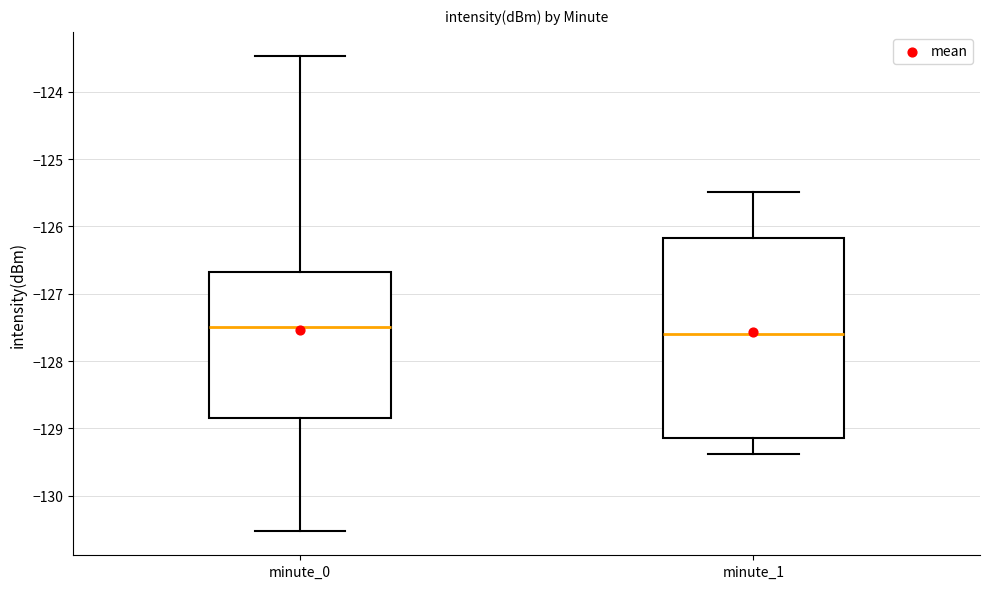

Reading left to right, read every box against the y-axis: the position of its median line, the range the box covers, and the ends of its whiskers. The values are not printed on the chart, so give them approximately, as read against the axis.

minute_0: median -127.5, box -128.8 to -126.7, whiskers -130.5 to -123.5
minute_1: median -127.6, box -129.1 to -126.2, whiskers -129.4 to -125.5